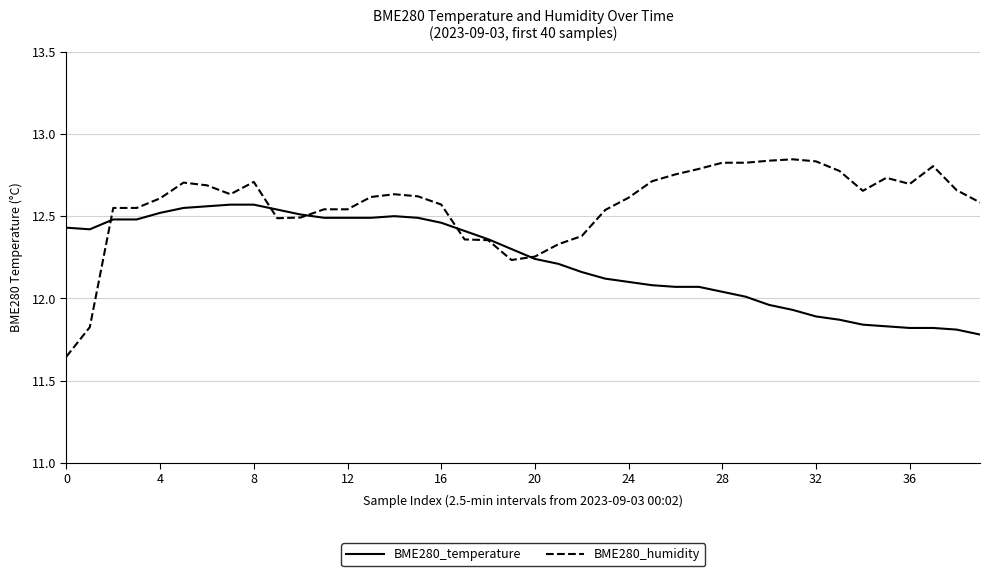

Rank the series by their maximum value, from highest to lowest.

BME280_humidity, BME280_temperature